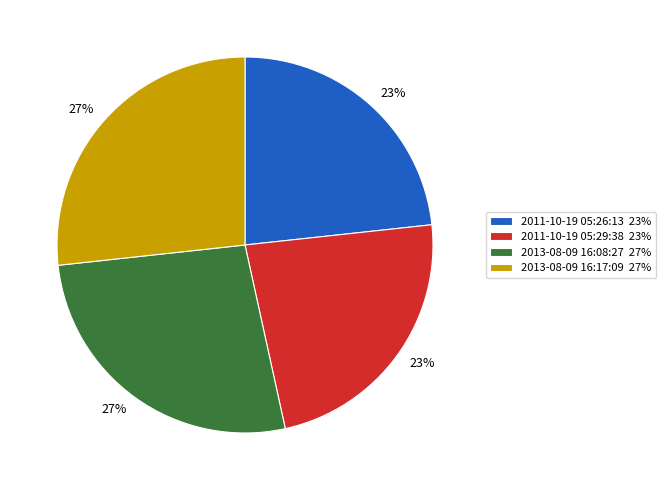

True or false: 2011-10-19 05:29:38 23% accounts for 10% of the total.

False